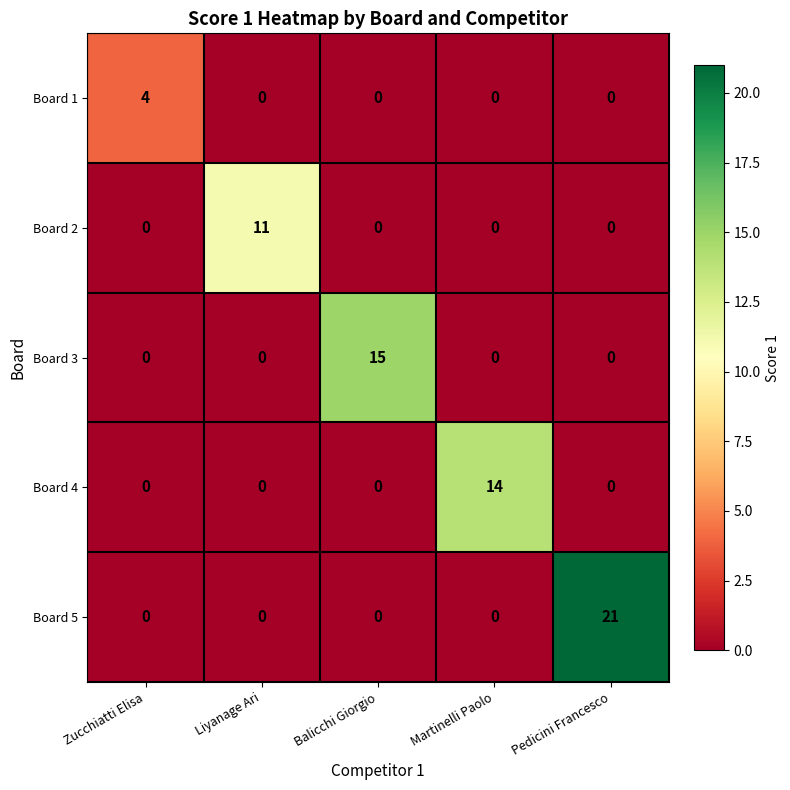

The value of Board 4 at Martinelli Paolo is 14. True or false?

True